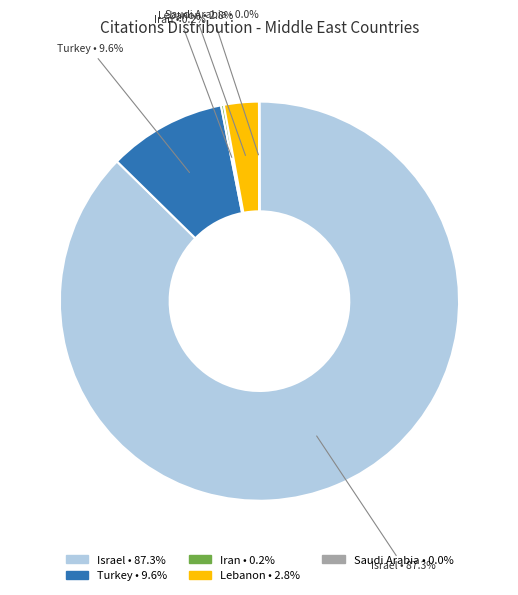

Between Israel and Turkey, which is larger?

Israel